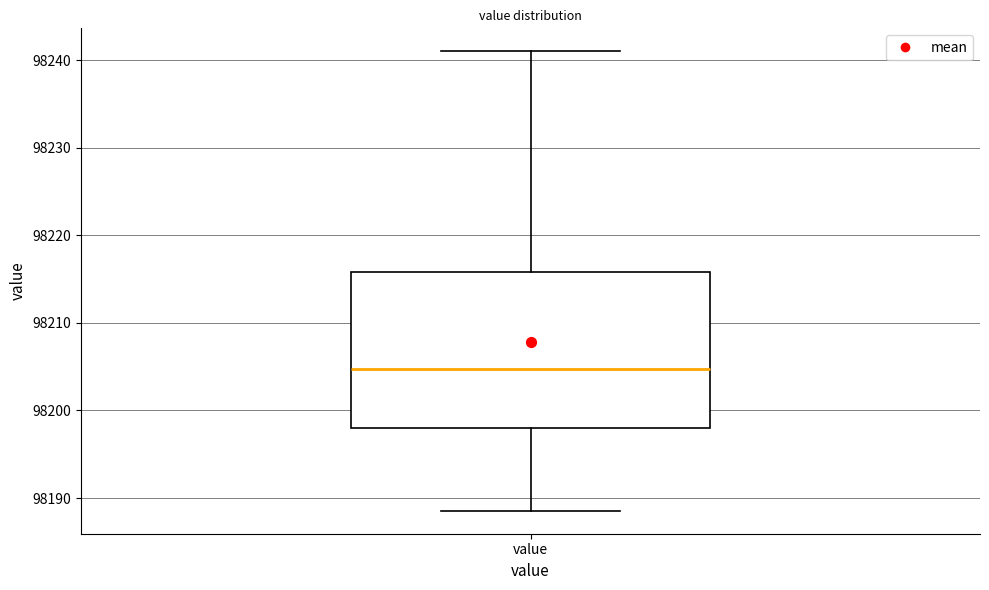

Read this box plot against the y-axis: the position of the median line, the range covered by the box, and the ends of both whiskers. The values are not printed on the chart, so give them approximately, as read against the axis.

median 98205, box 98198 to 98216, whiskers 98189 to 98241